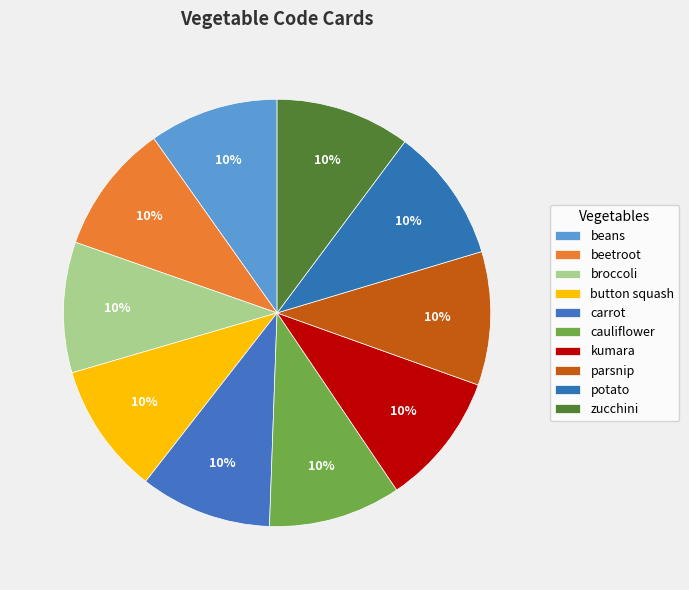

To the nearest percent, what is the combined percentage of broccoli and button squash?

20%